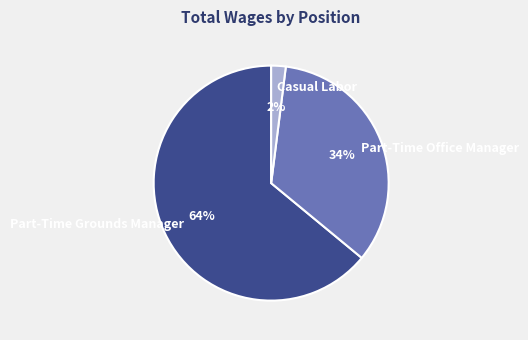

To the nearest percent, what is the average slice percentage?

33%